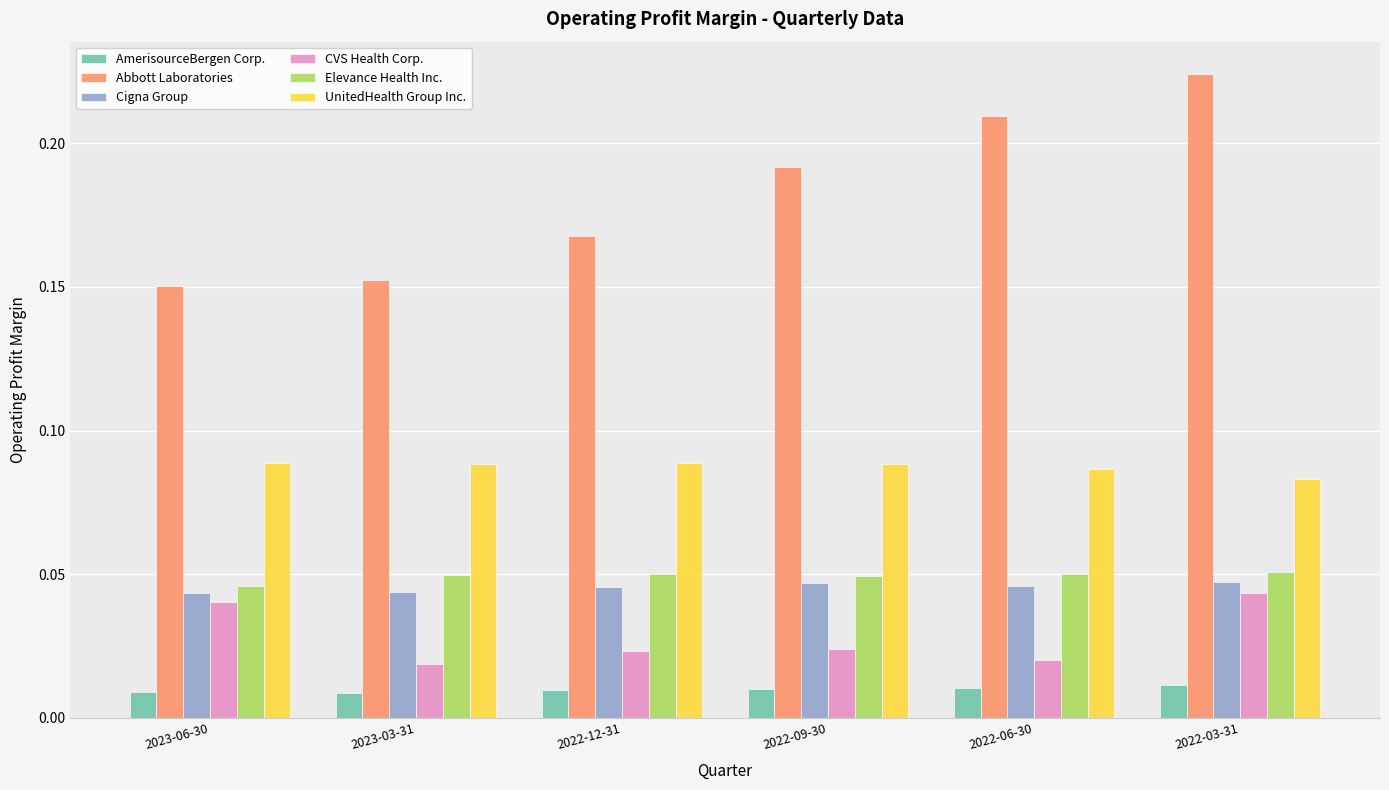

At which category is the sum across all series the highest?

2022-03-31